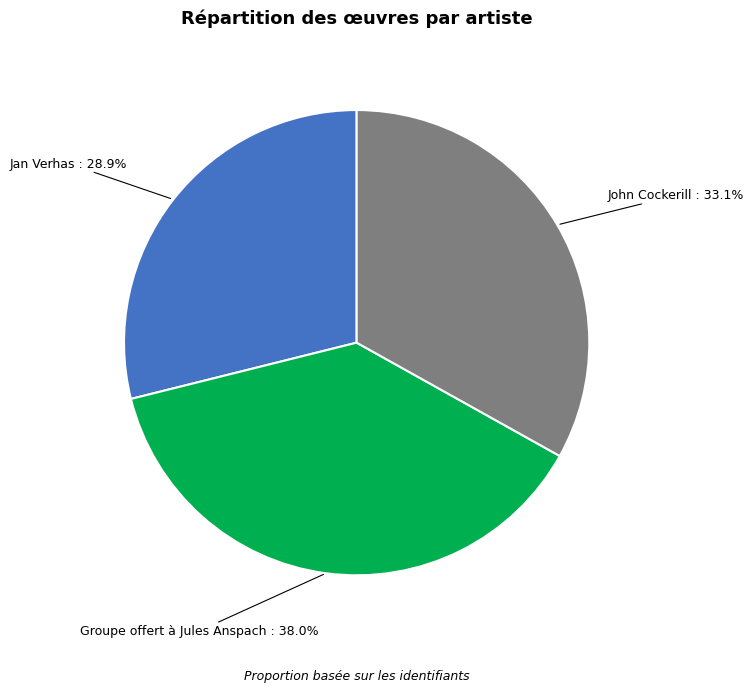

Between Jan Verhas and John Cockerill, which is larger?

John Cockerill